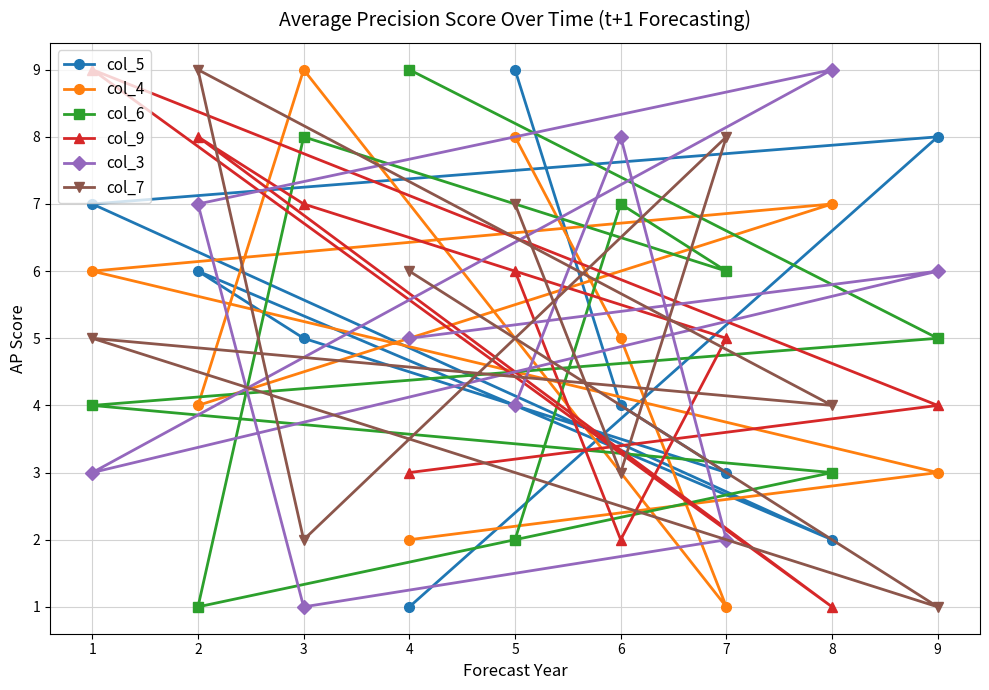

Rank the series at 5 from lowest to highest value.

col_6, col_3, col_9, col_7, col_4, col_5